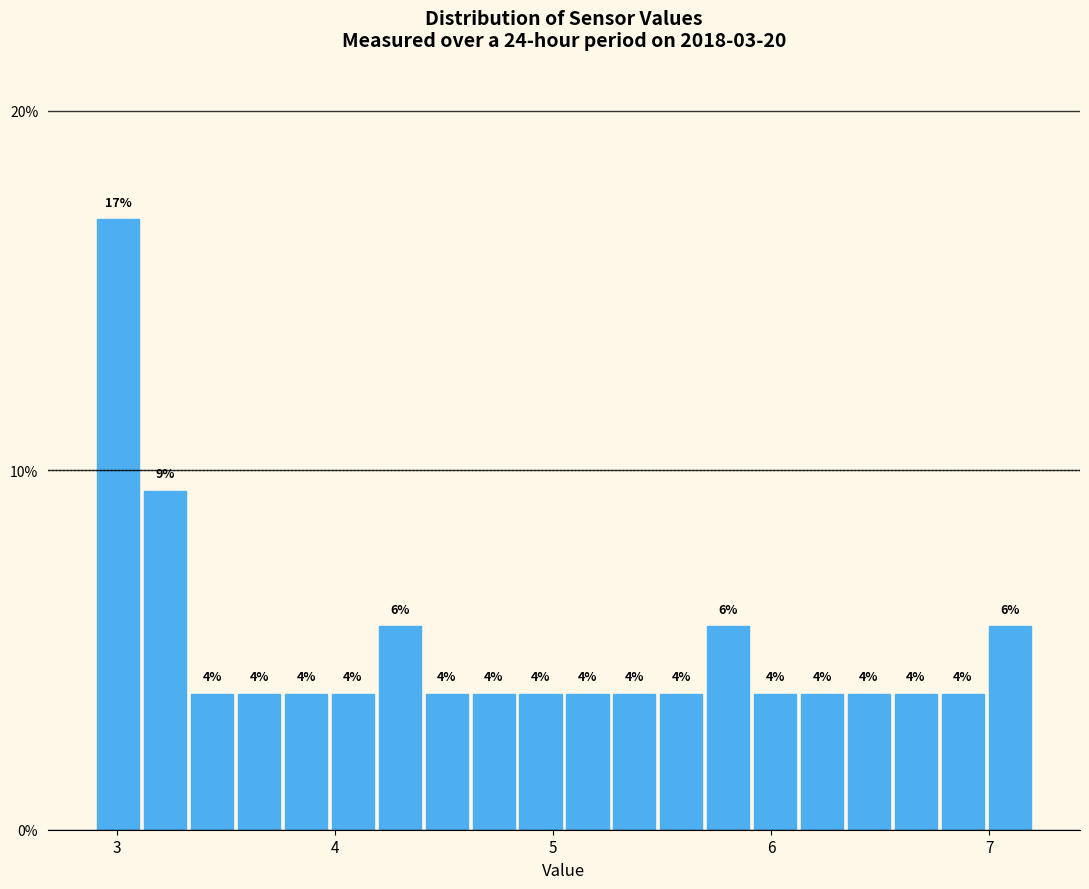

Read against the x-axis, roughly where is the centre of the tallest bar?

3.0